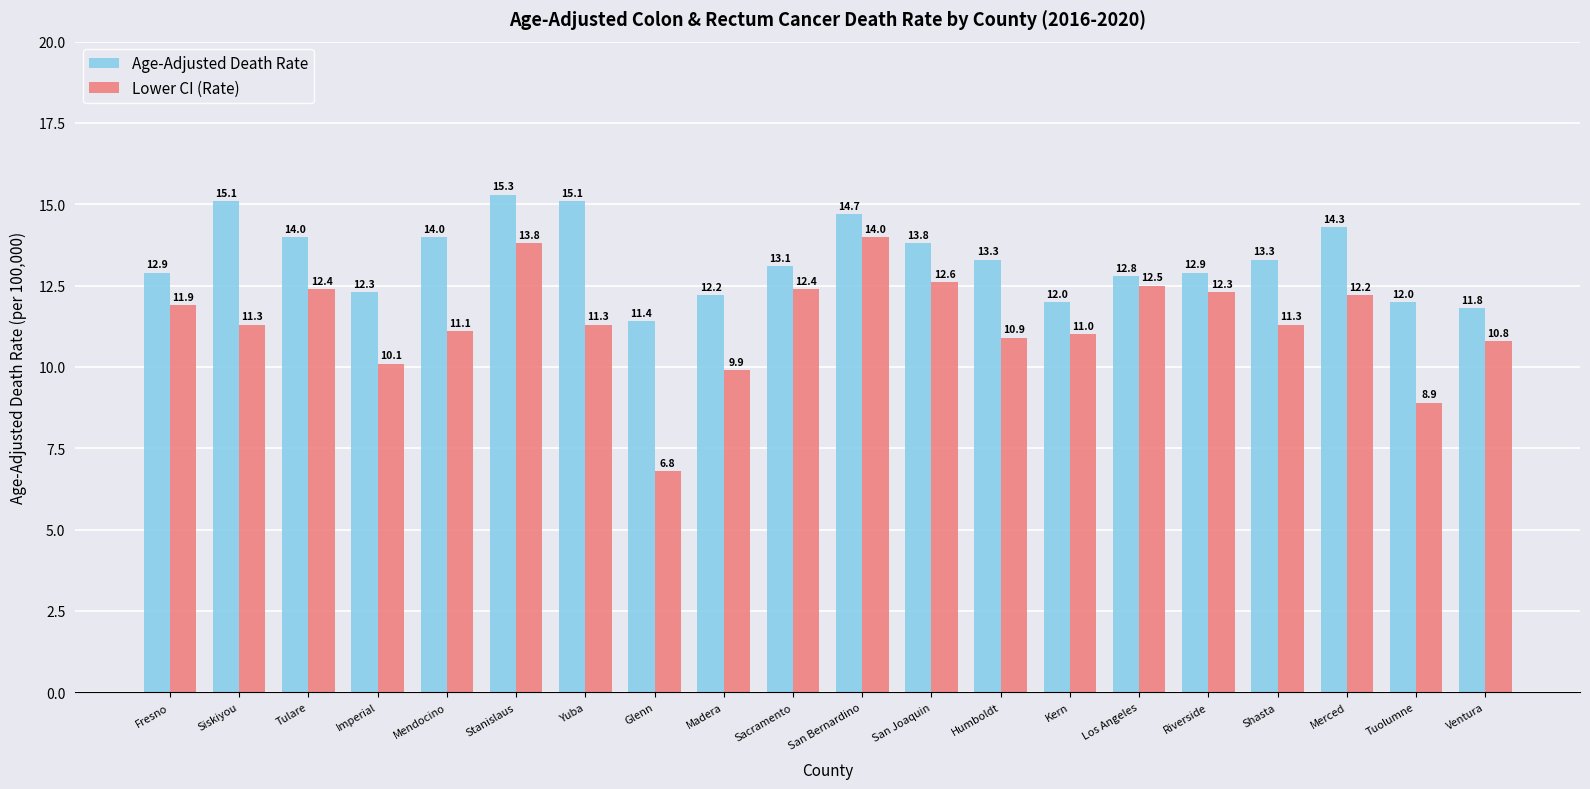

At which label does Lower CI (Rate) reach its peak?

San Bernardino